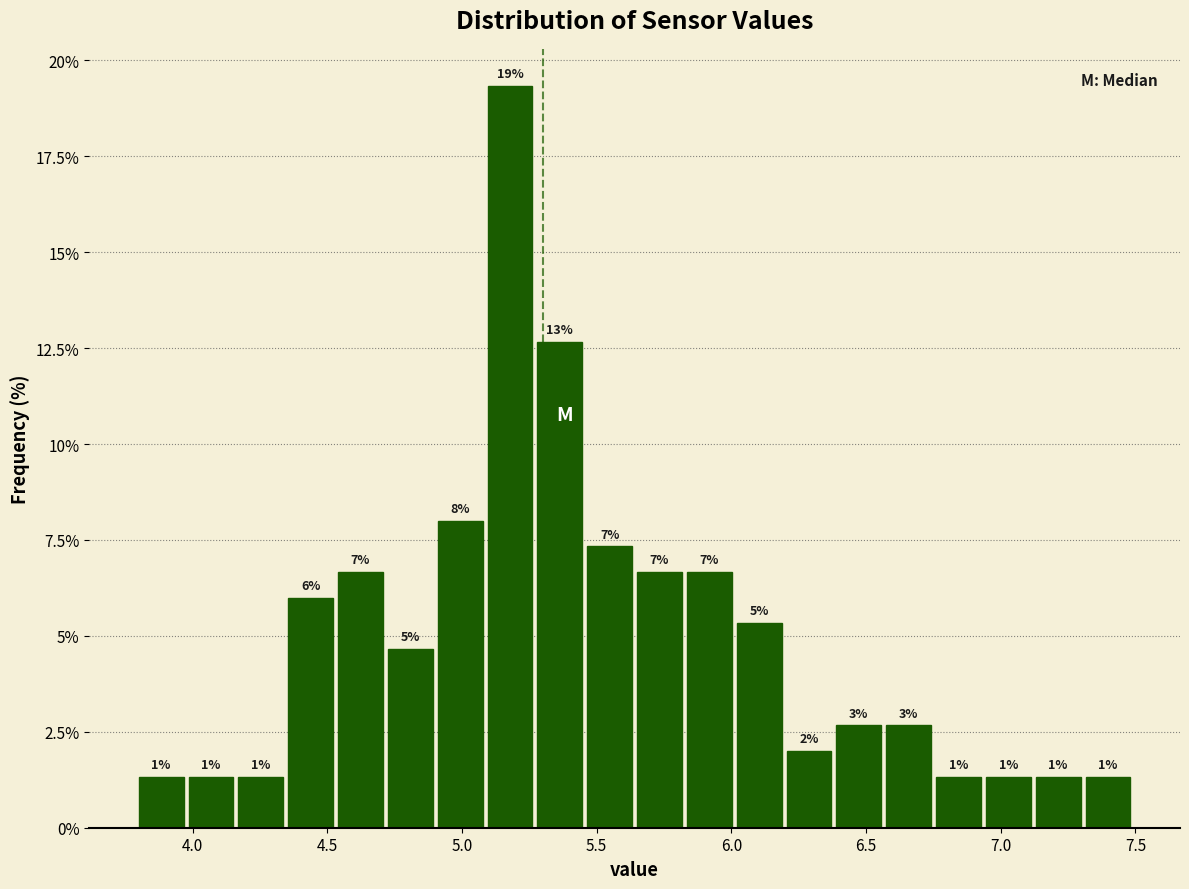

Around what value on the x-axis is the tallest bar? Give the approximate position of its centre, as read against the axis.

5.20